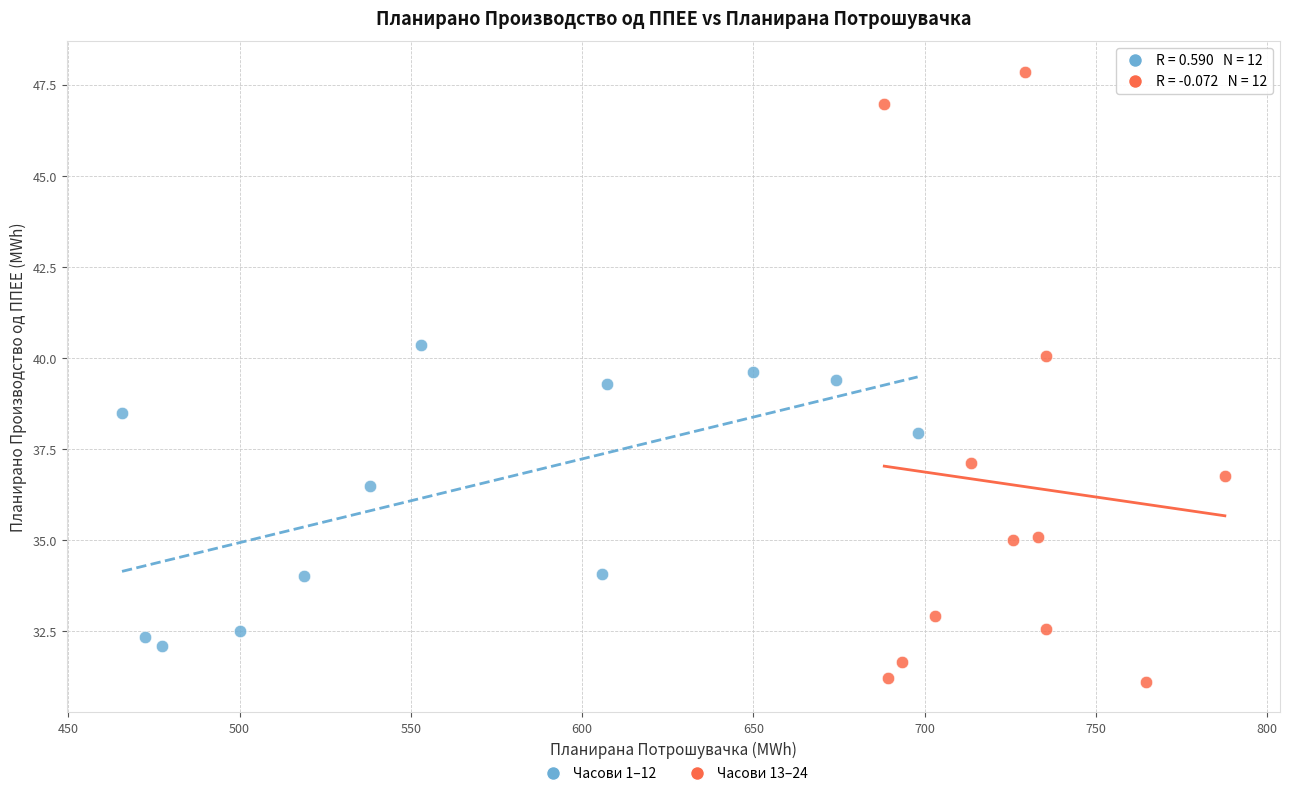

Which series contains the lowest Y value?

Часови 13–24